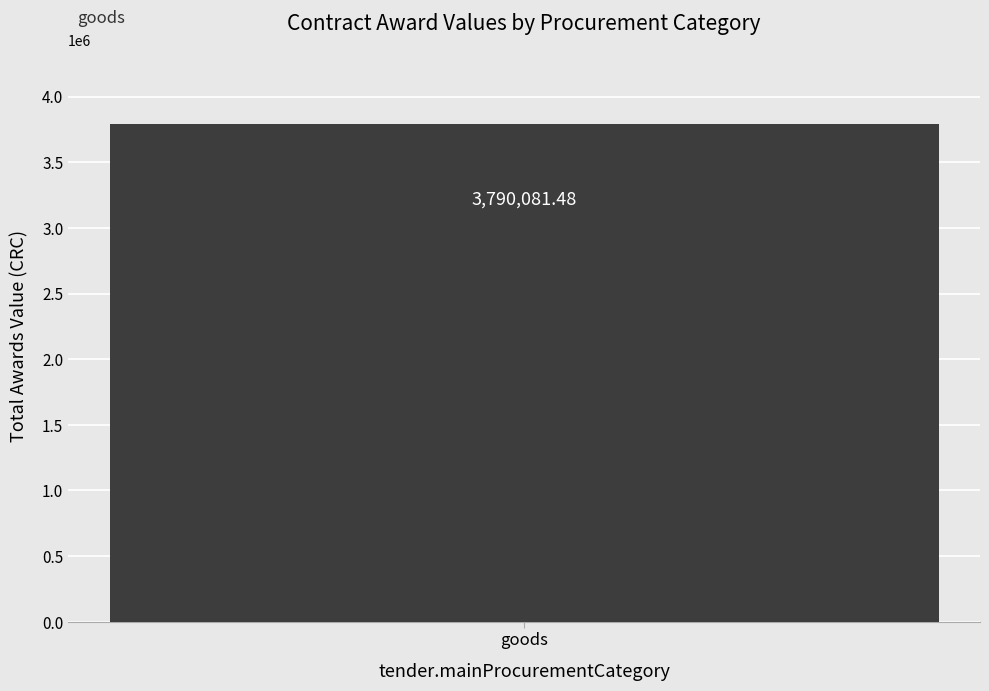

The chart shows a value of 103734.1 at 29. True or false?

False